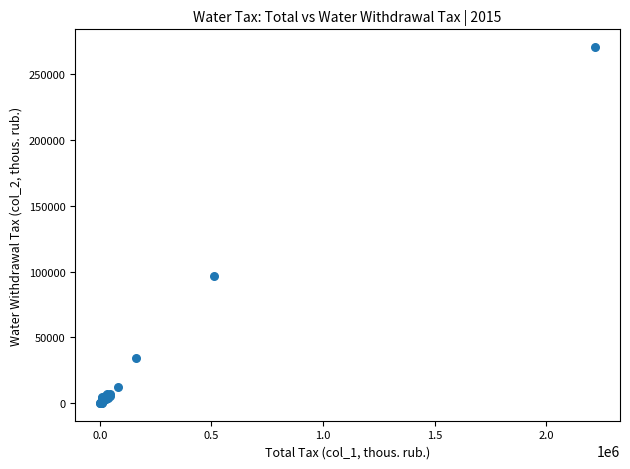

What Y value in the scatter plot is closest to 135392?

96862